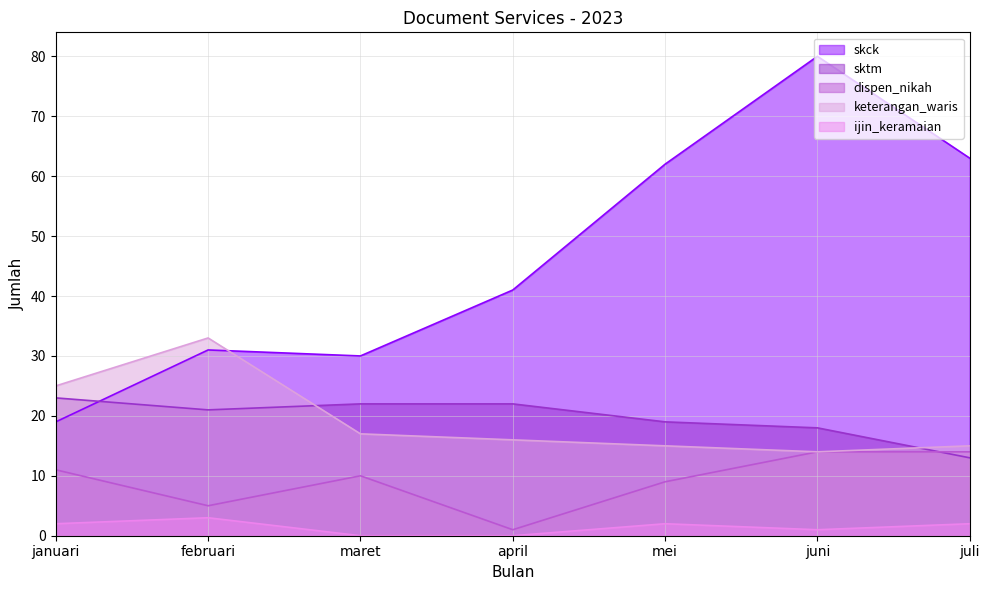

Which category has the highest value in the skck series?

juni